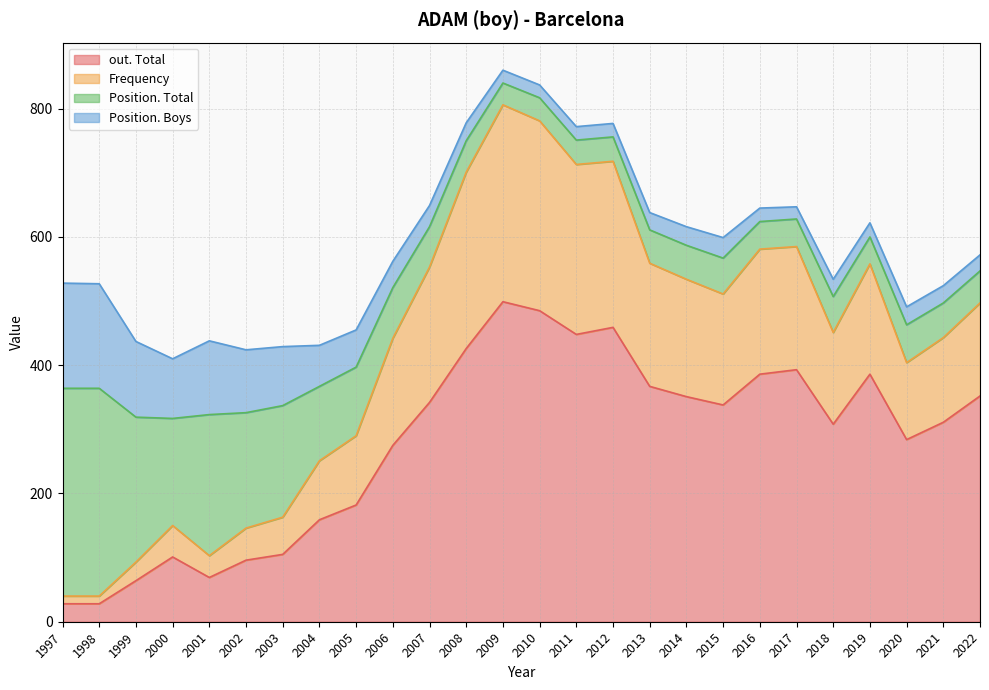

At which label is out. Total closest to 263?

2006